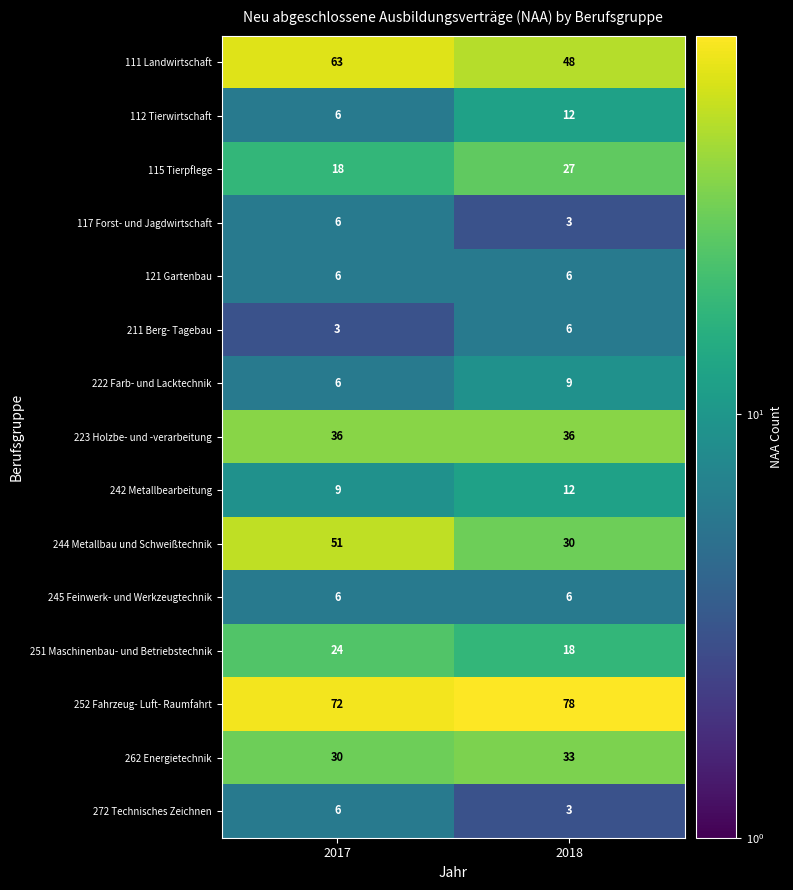

At how many categories does at least one series exceed 30?

2